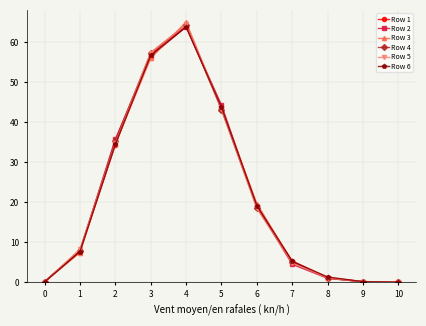

At which label does Row 3 reach its peak?

4